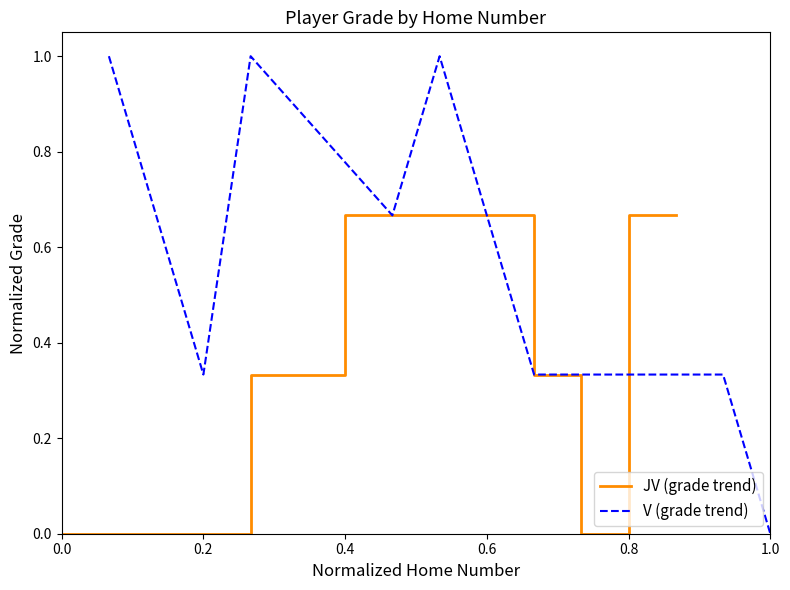

The V (grade trend) series shows 0.0 at 1.0. True or false?

True